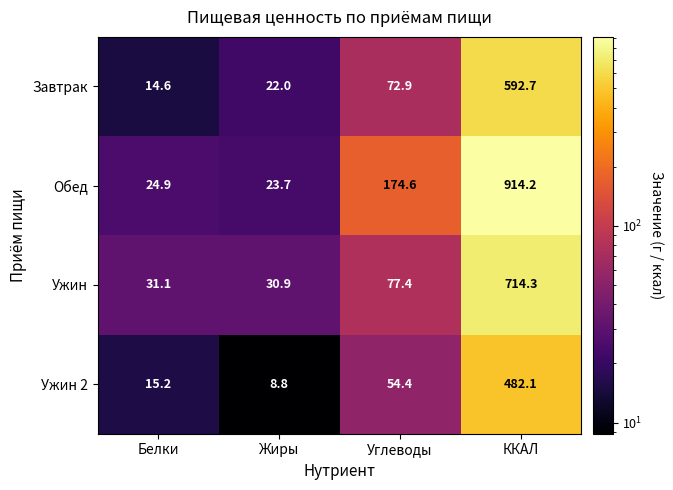

Reading left to right, what are all the values shown in this chart?

Завтрак: Белки=14.6	Жиры=22.0	Углеводы=72.9	ККАЛ=592.7
Обед: Белки=24.9	Жиры=23.7	Углеводы=174.6	ККАЛ=914.2
Ужин: Белки=31.1	Жиры=30.9	Углеводы=77.4	ККАЛ=714.3
Ужин 2: Белки=15.2	Жиры=8.8	Углеводы=54.4	ККАЛ=482.1